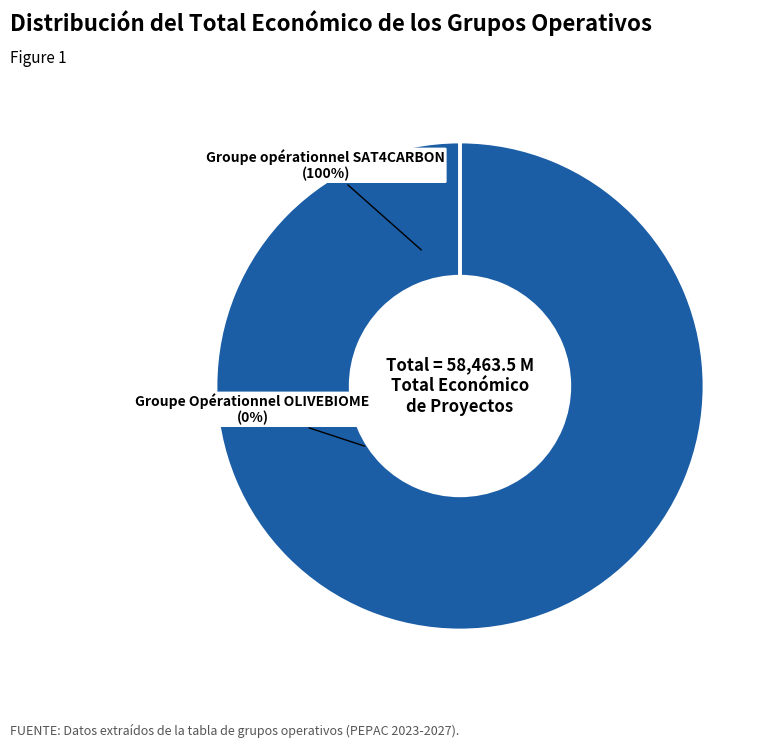

What is the majority slice?

Groupe opérationnel SAT4CARBON